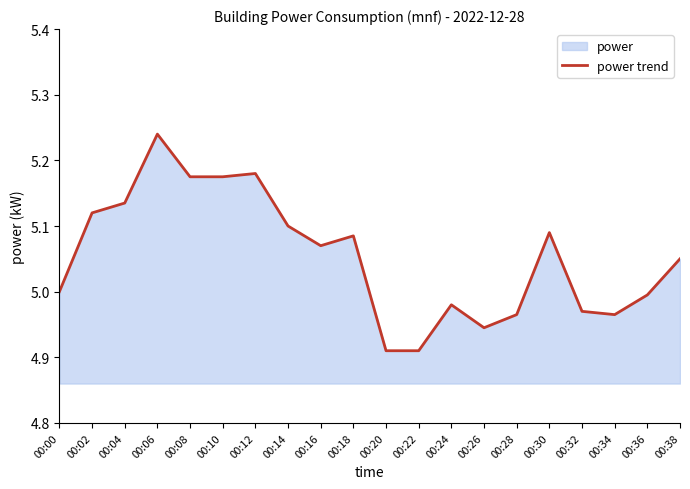

What is the value of the 17th point from the left?

5.0